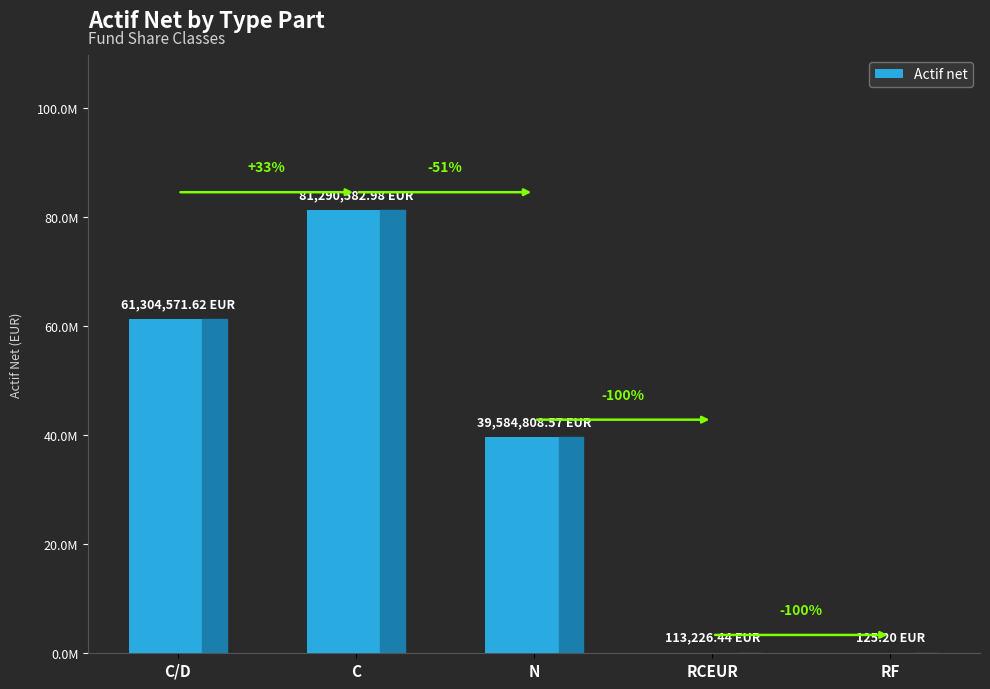

Which category has the highest value across all series?

C